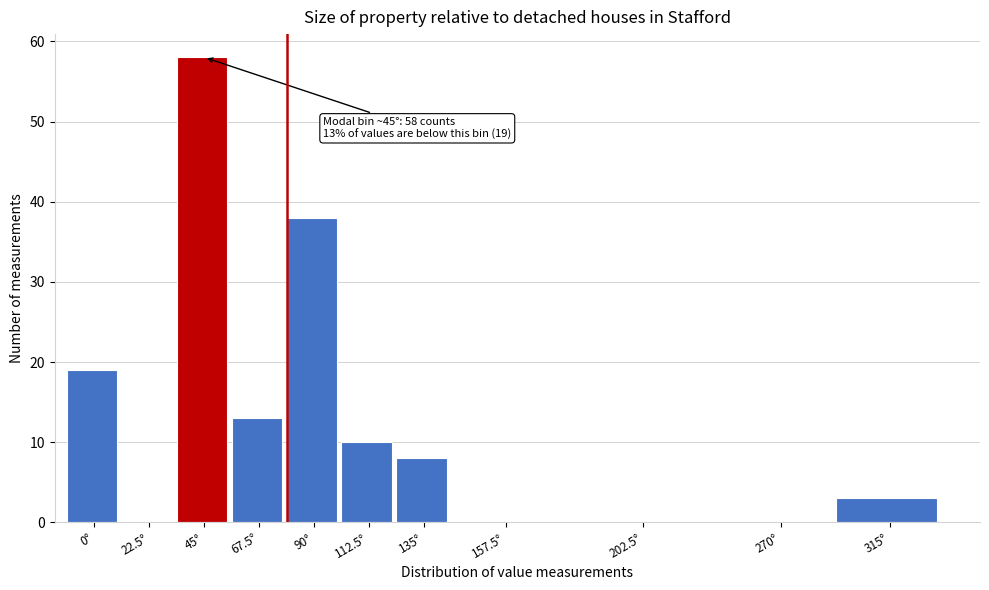

Reading left to right, transcribe all the data shown in this chart.

0°=19	22.5°=0	45°=58	67.5°=13	90°=38	112.5°=10	135°=8	157.5°=0	202.5°=0	270°=0	315°=3